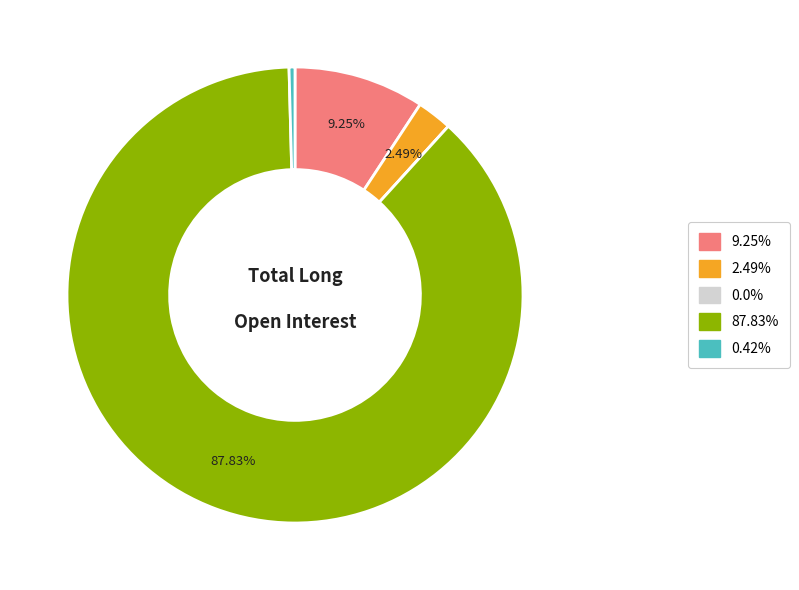

To the nearest percent, what is the difference between the largest and smallest slice percentages?

88%